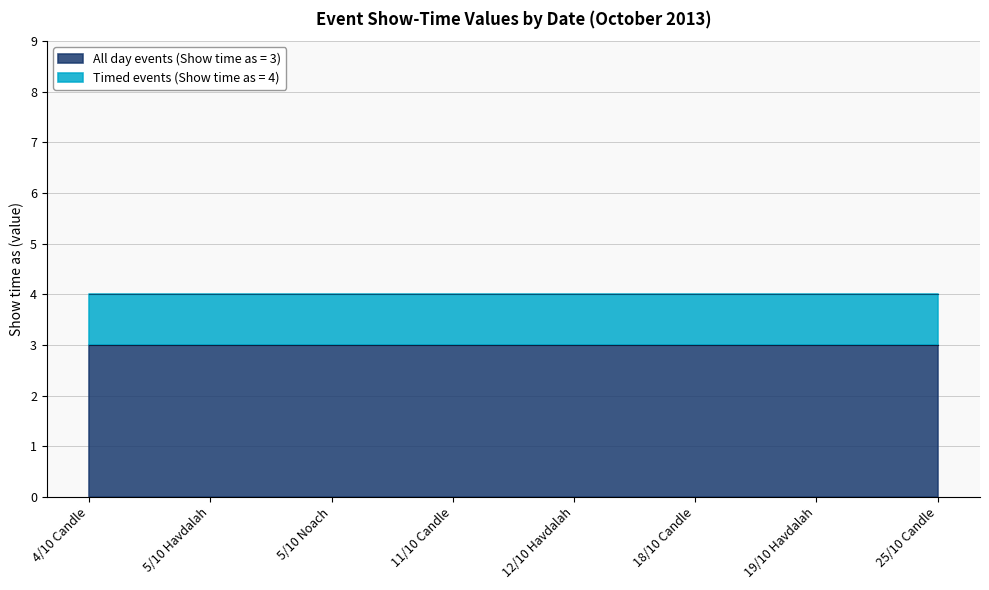

True or false: All day event (true) has more than 2 interior local peaks.

False